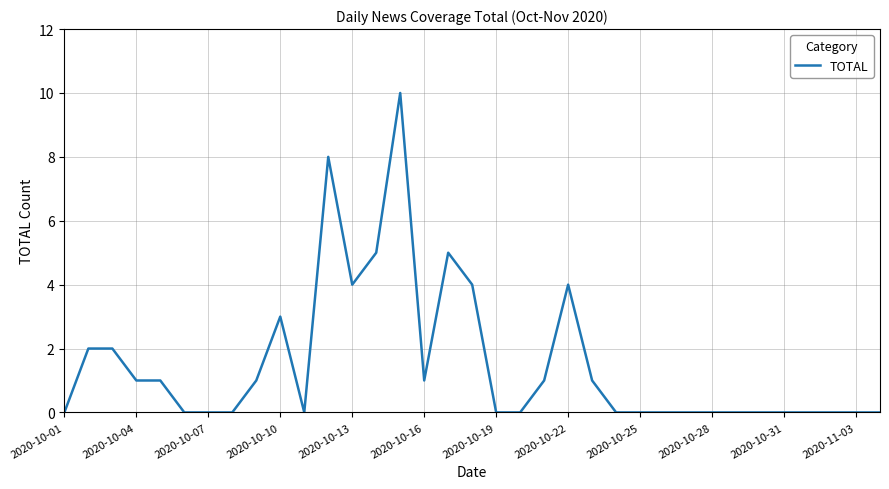

Does the chart have visible grid lines?

Yes